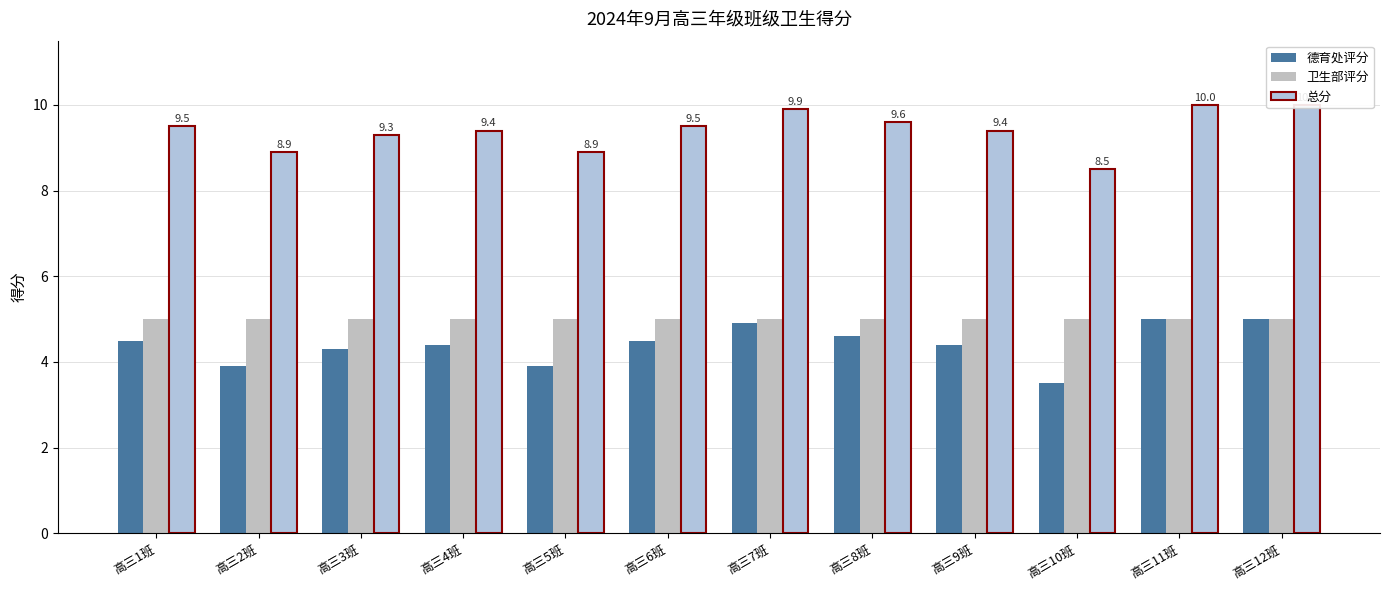

At which label does 总分 first exceed 9?

高三1班